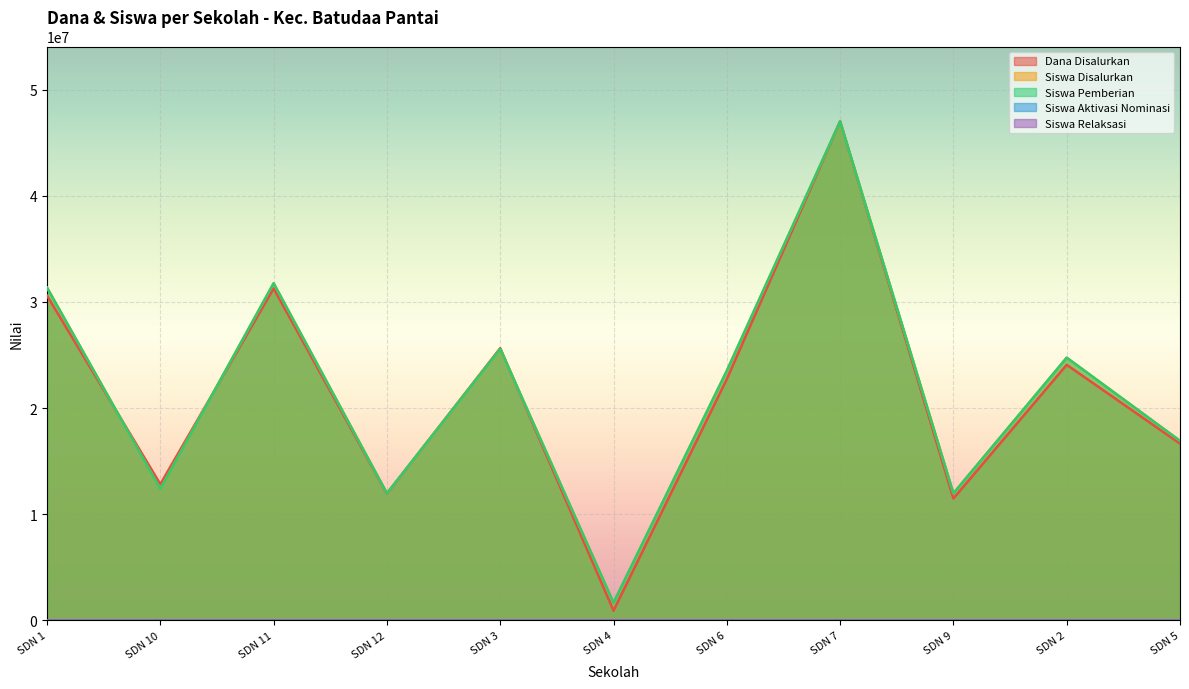

Which category has the lowest value across all series?

SDN 4